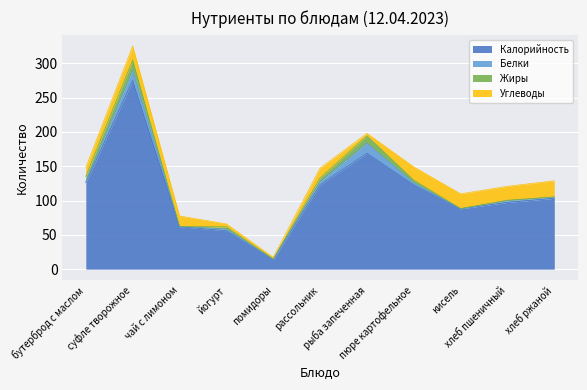

Between рассольник and хлеб пшеничный, which series saw the biggest shift?

Калорийность